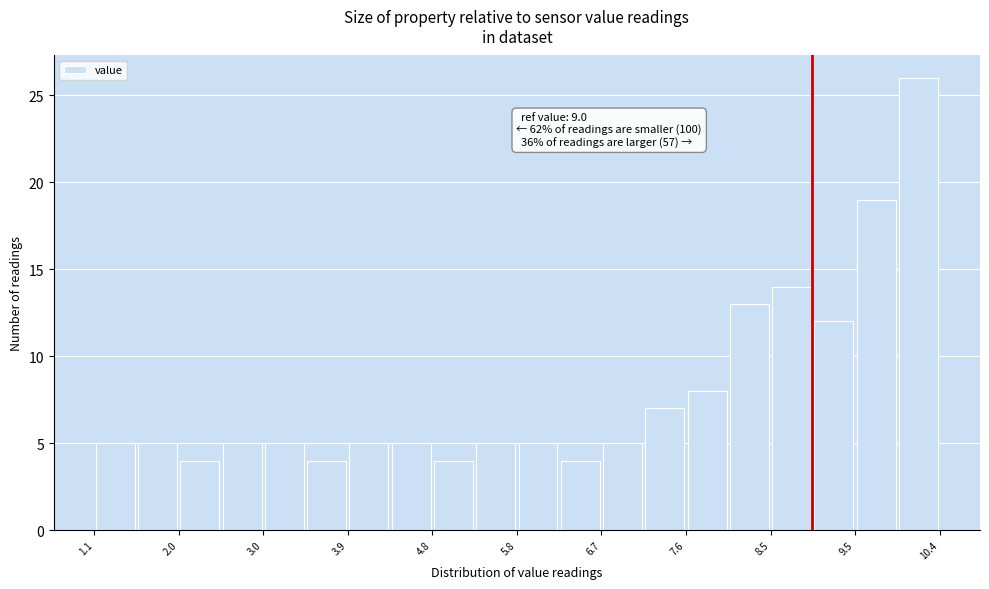

Over which range of the x-axis is the bar tallest?

9.9 to 10.4